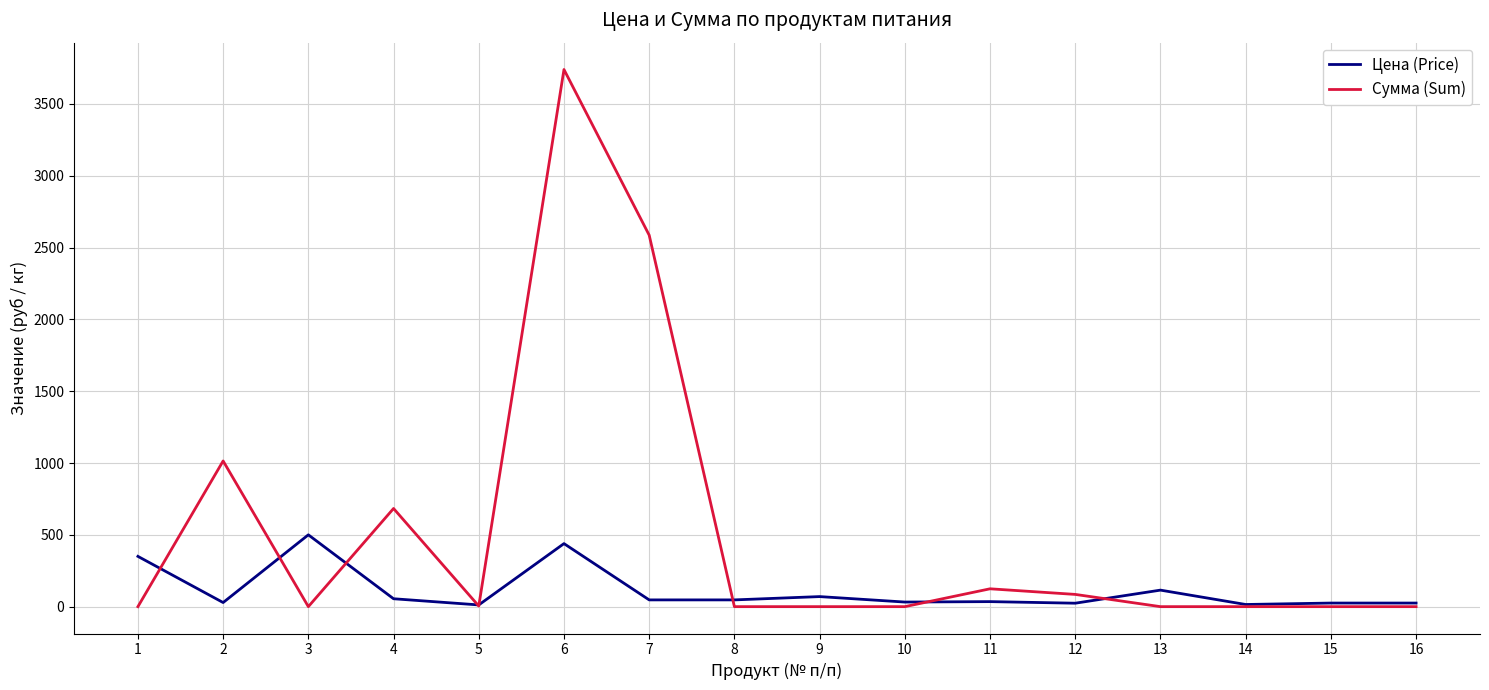

How many lines are shown in the chart?

2